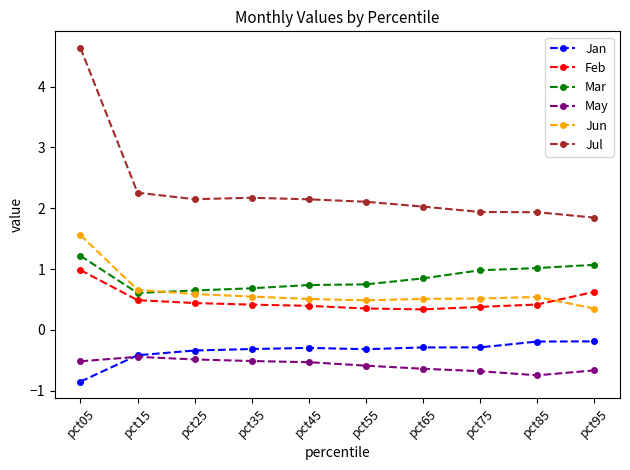

At how many categories does at least one series exceed 0?

10